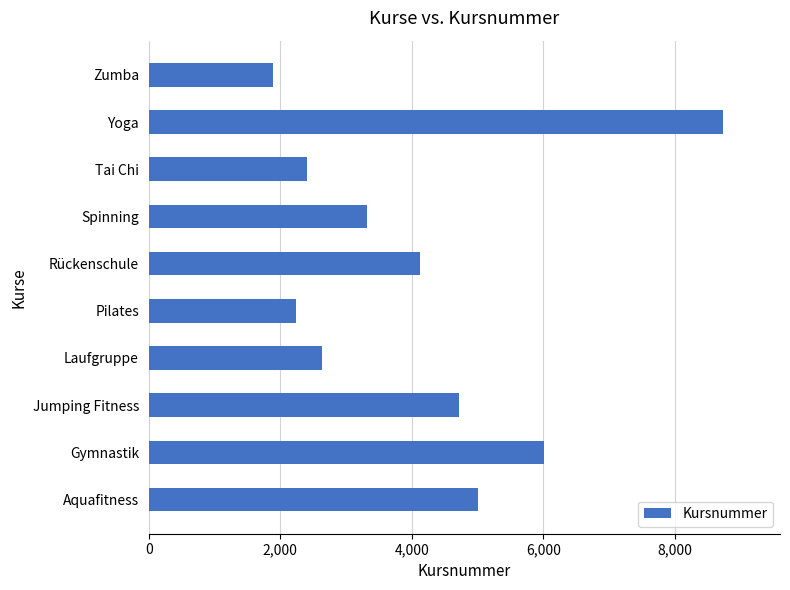

What is the sum of all values?

41055